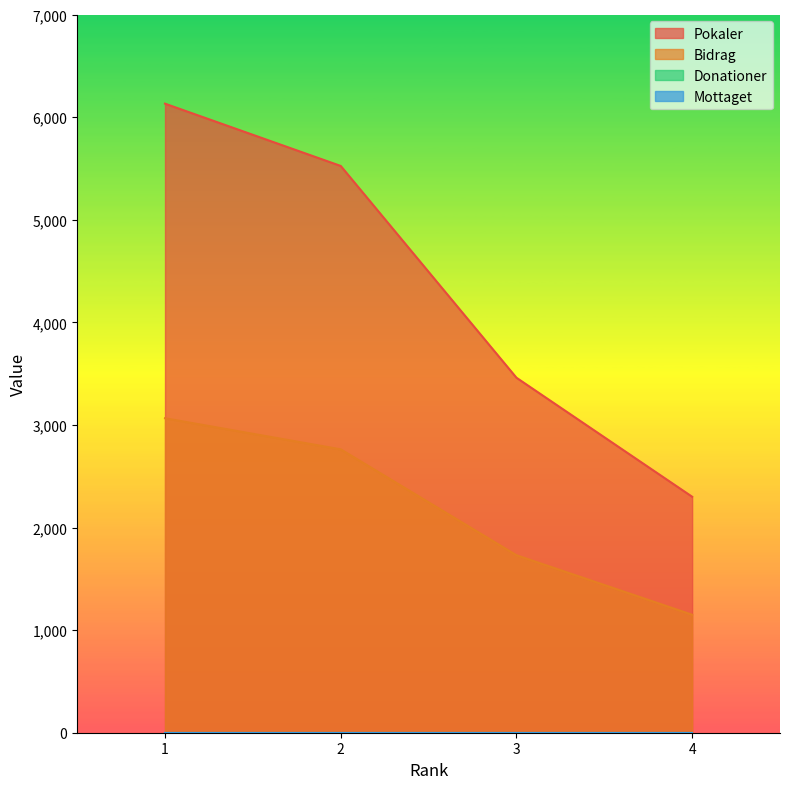

Does the chart display data point markers on the line(s)?

No